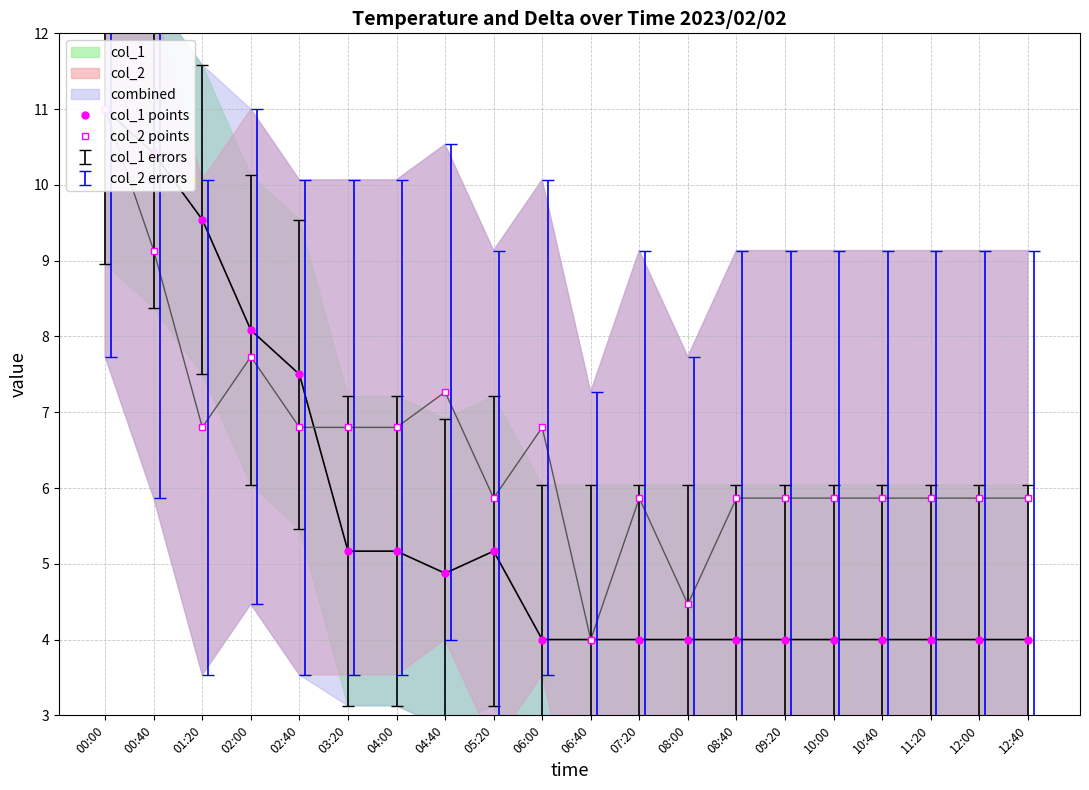

Which series has the largest range (max minus min)?

col_1 points